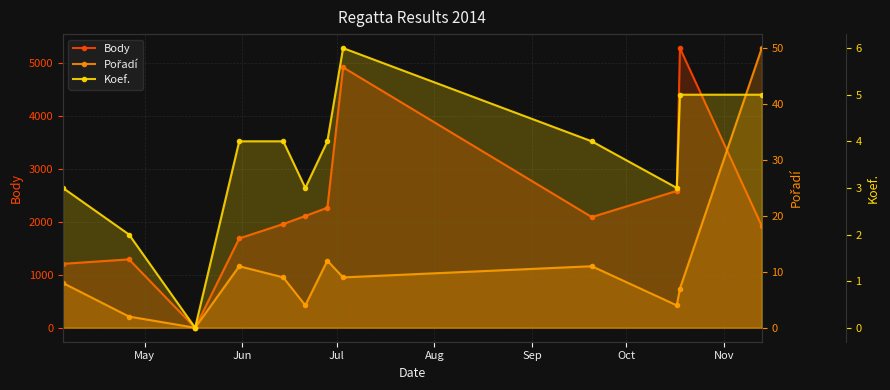

Is the value of Pořadí at May greater than the value of Koef. at 7?

Yes